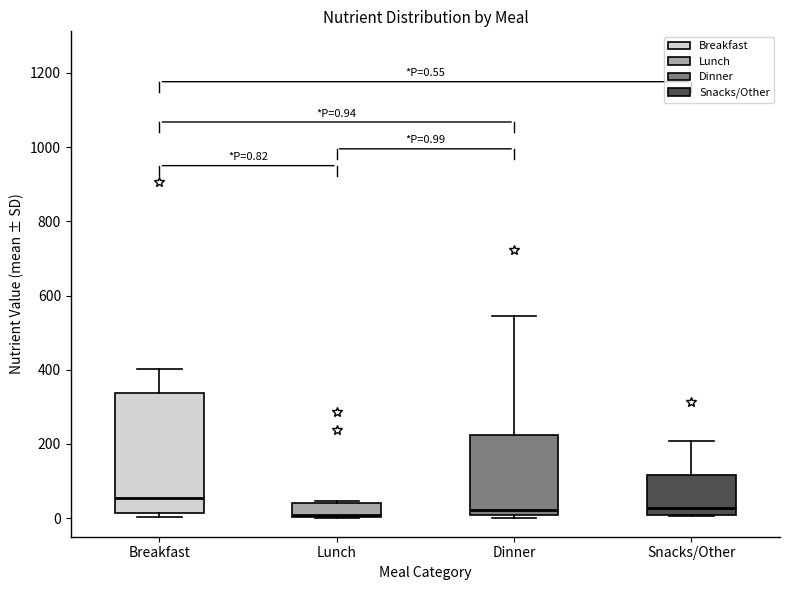

Which box is the tallest, from its lower edge to its upper edge?

Breakfast